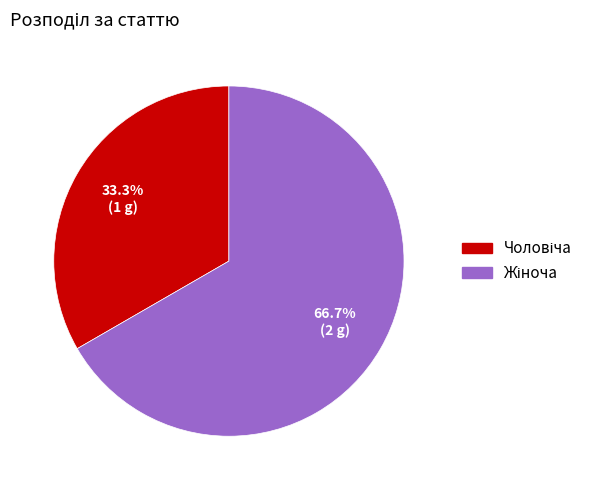

Is there a majority slice in this chart?

Yes